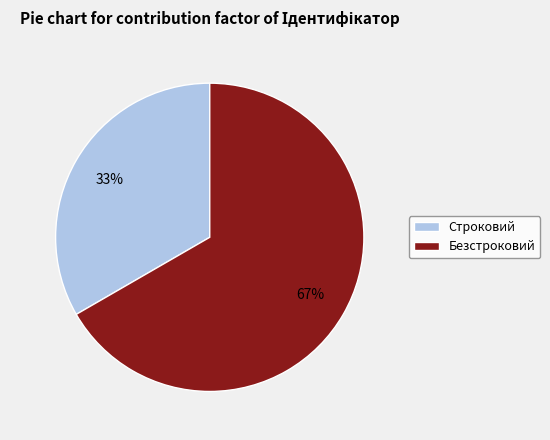

Is the sum of Строковий and Безстроковий greater than half?

Yes